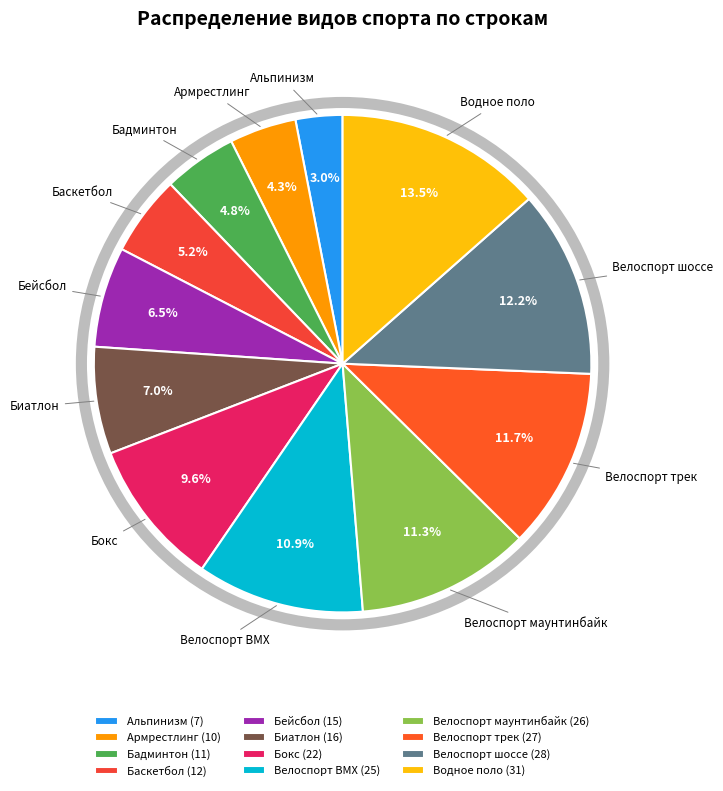

What is the ratio of the value at Биатлон to the value at Водное поло?

0.5